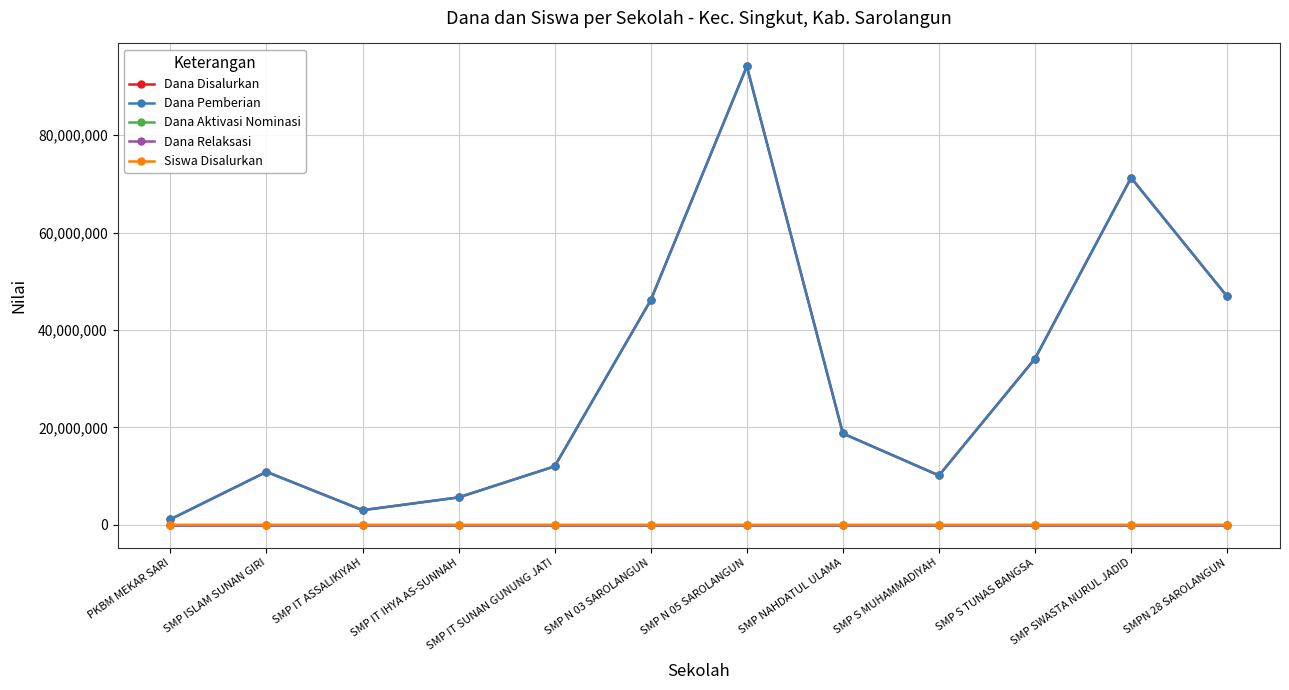

Does the chart have visible grid lines?

Yes